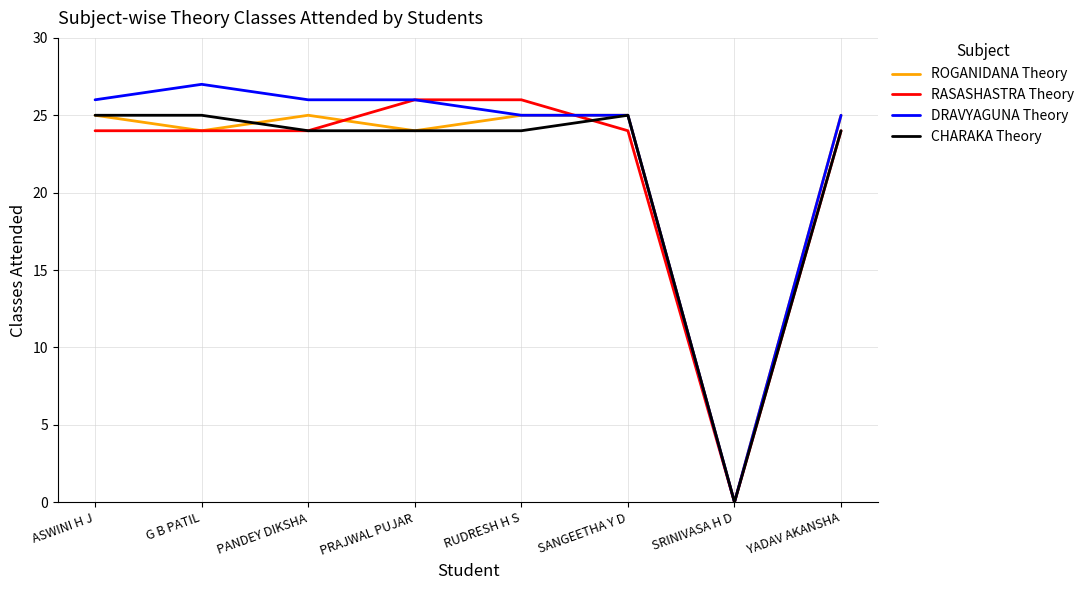

At which label does DRAVYAGUNA Theory reach its minimum?

SRINIVASA H D